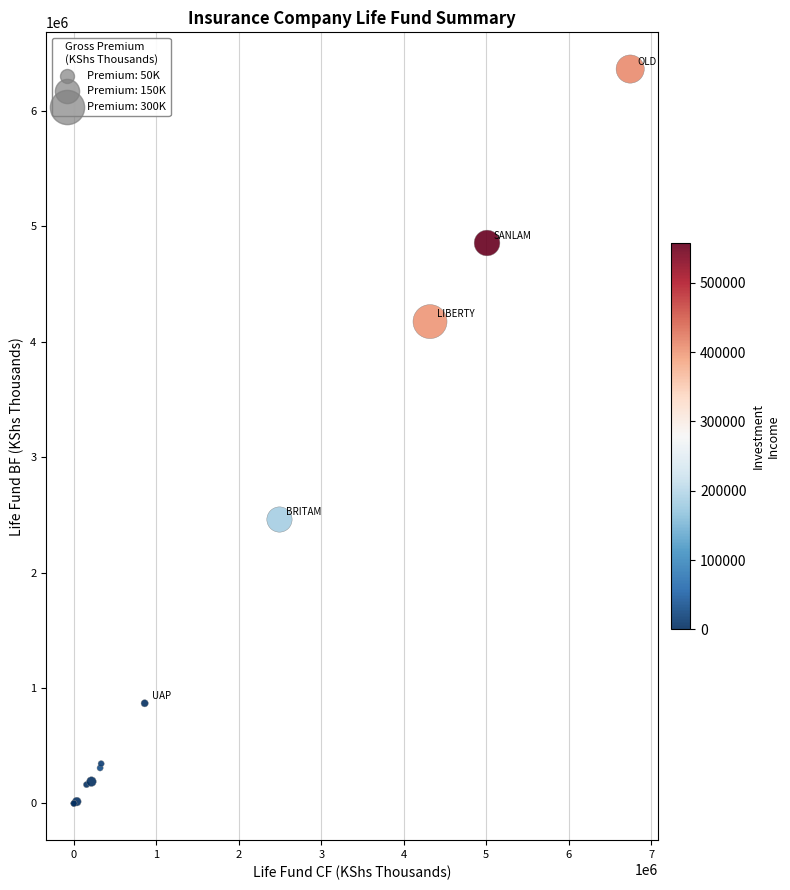

What Y value in the scatter plot is closest to 3181977?

2460327